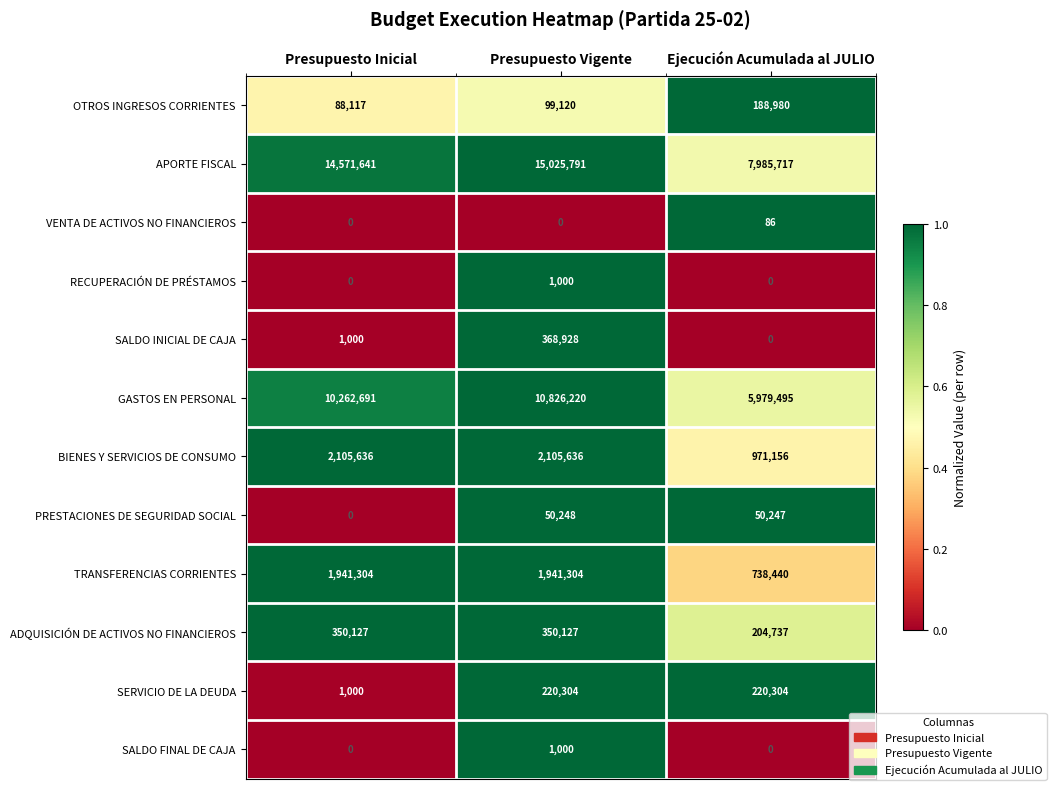

The value of OTROS INGRESOS CORRIENTES at Ejecución Acumulada al JULIO is 266604. True or false?

False